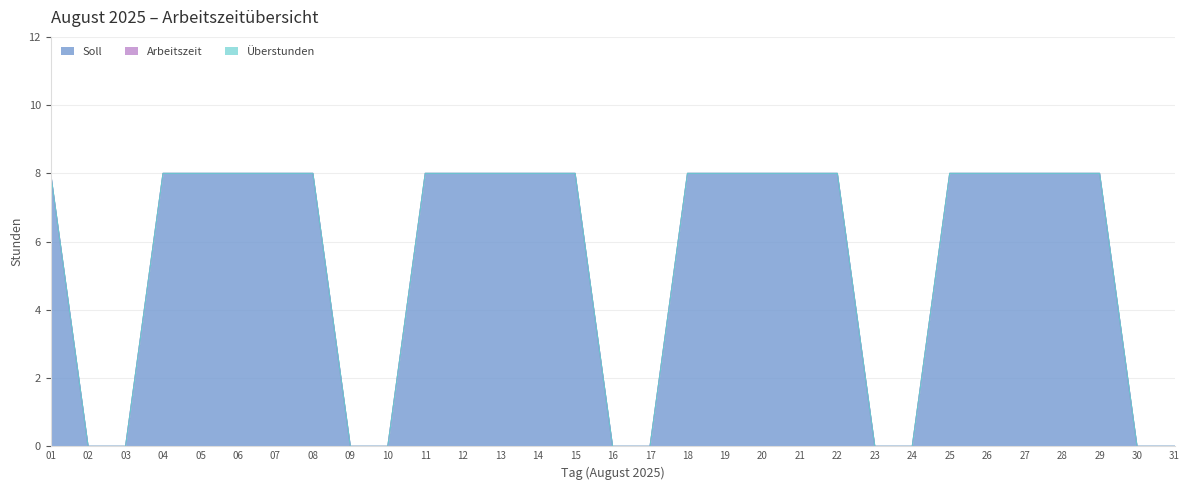

Reading right to left, transcribe all the data shown in this chart.

Soll: 0	0	8	8	8	8	8	0	0	8	8	8	8	8	0	0	8	8	8	8	8	0	0	8	8	8	8	8	0	0	8
Arbeitszeit: 0	0	0	0	0	0	0	0	0	0	0	0	0	0	0	0	0	0	0	0	0	0	0	0	0	0	0	0	0	0	0
Überstunden: 0	0	0	0	0	0	0	0	0	0	0	0	0	0	0	0	0	0	0	0	0	0	0	0	0	0	0	0	0	0	0